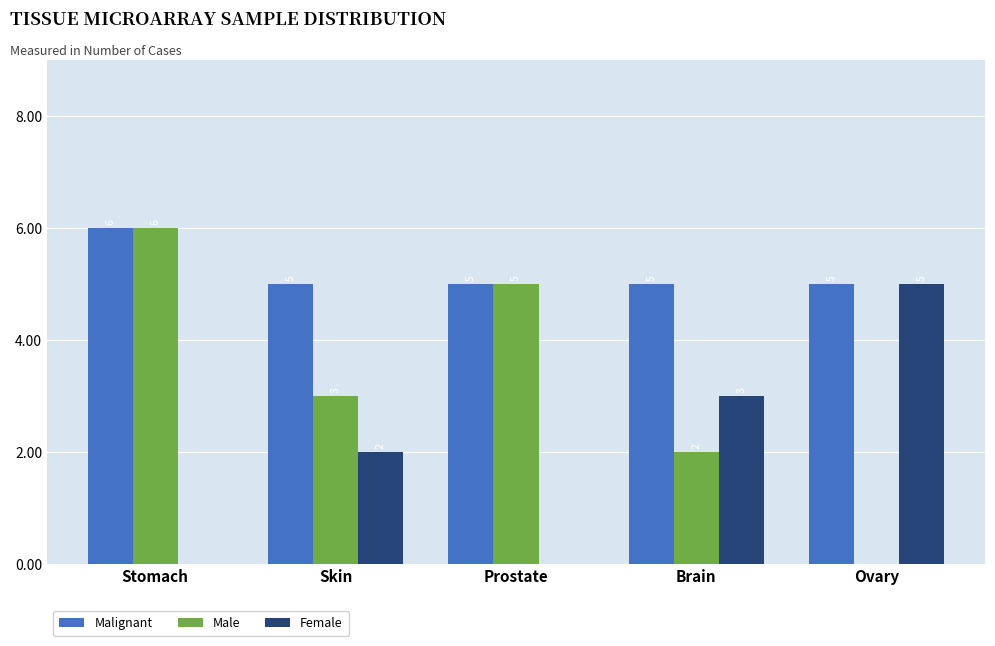

The value of Female at Prostate is 3. True or false?

False